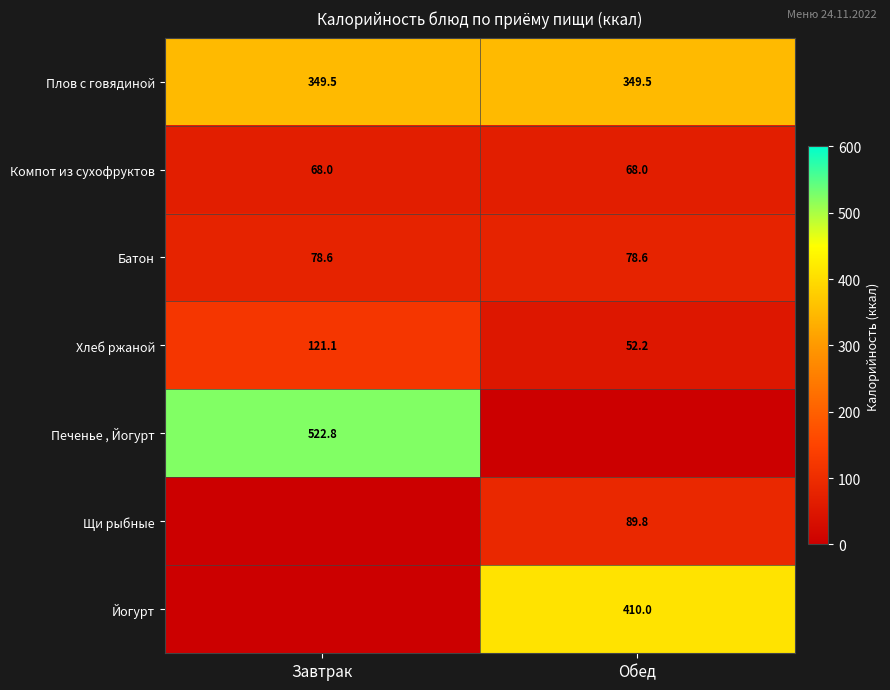

What is the maximum value shown in the chart?

522.8